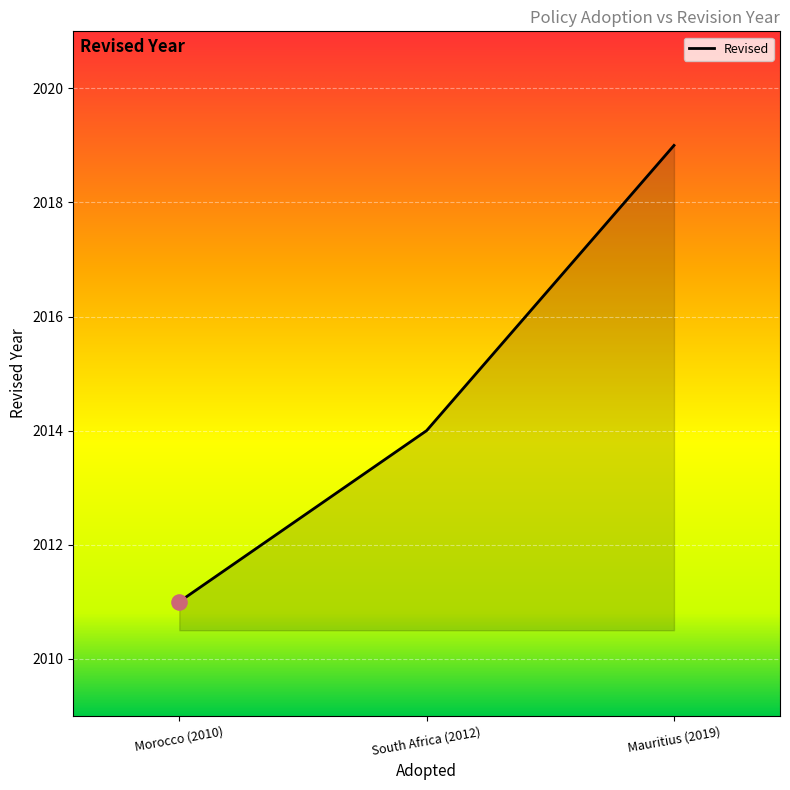

What is the ratio of the value at Morocco (2010) to the value at Mauritius (2019)?

1.0